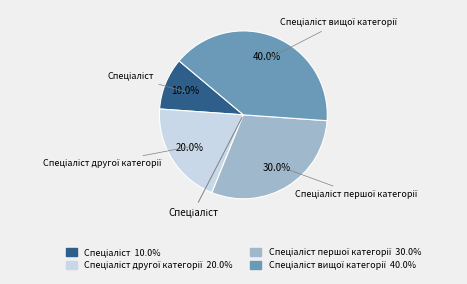

How many slices are in this pie chart?

4